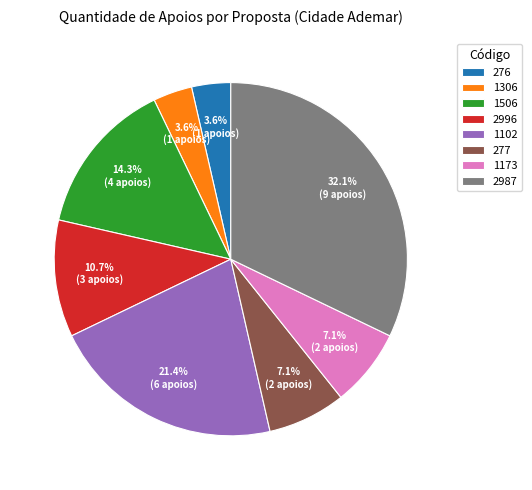

What is the ratio of the value at 2996 to the value at 1306?

3.0